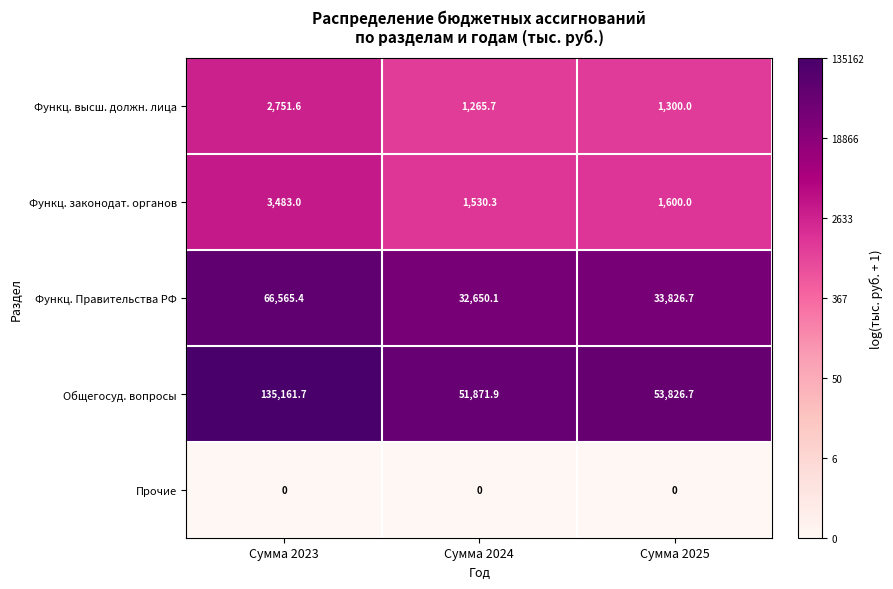

What is the highest value of the Функц. высш. должн. лица series?

2751.6